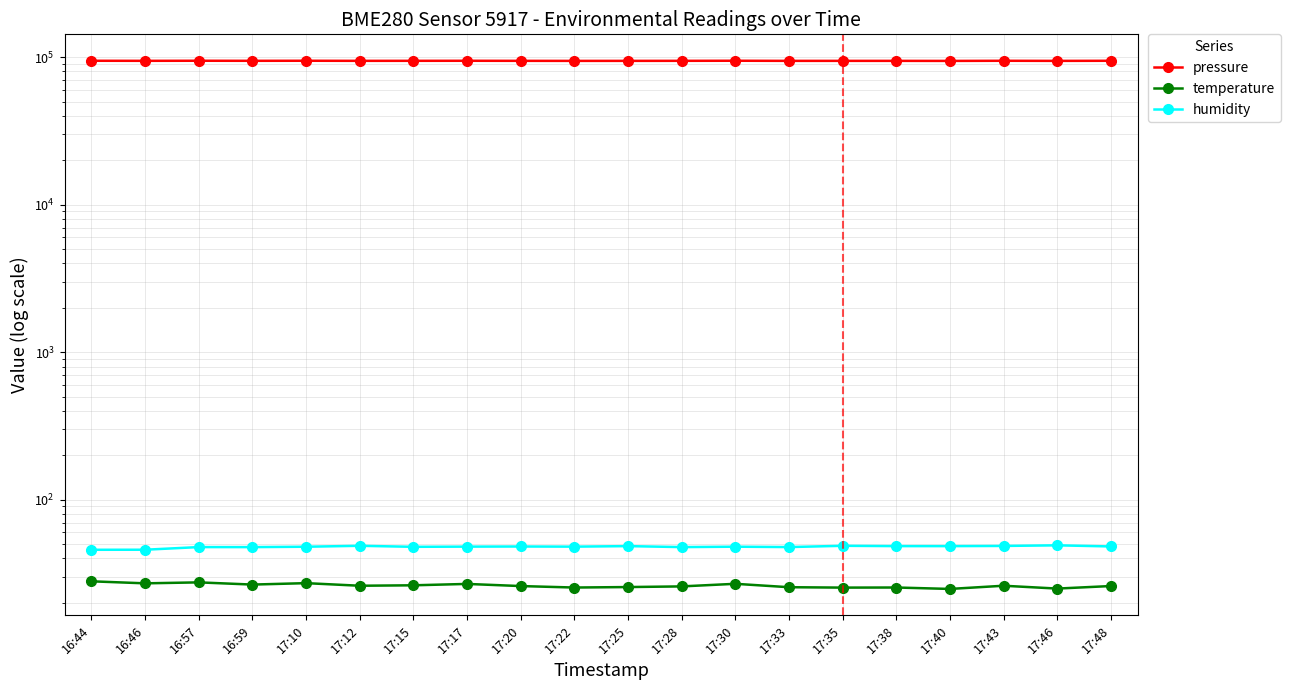

Is this an area chart (filled region under the line)?

No